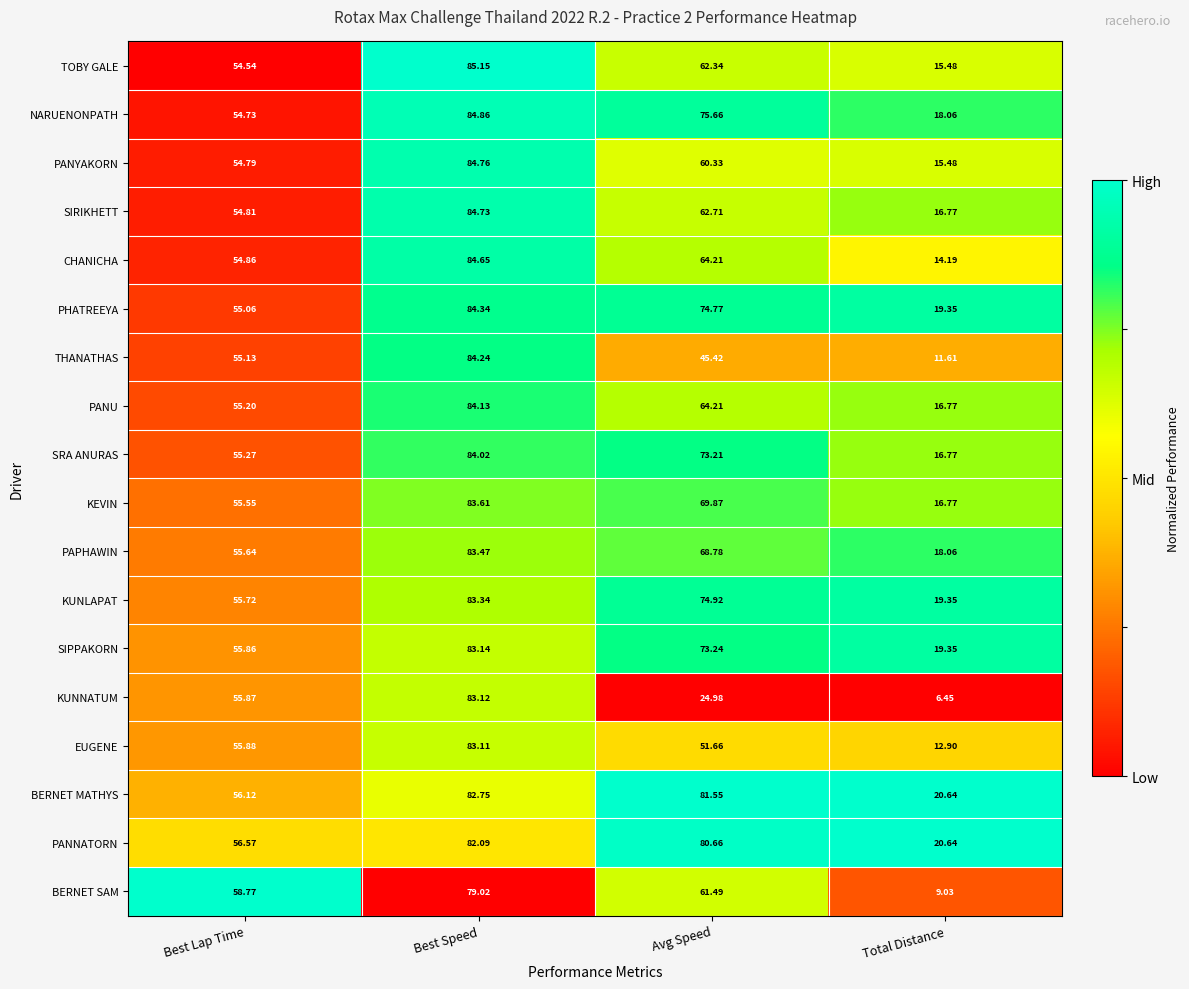

At which label does PANYAKORN reach its minimum?

Total Distance